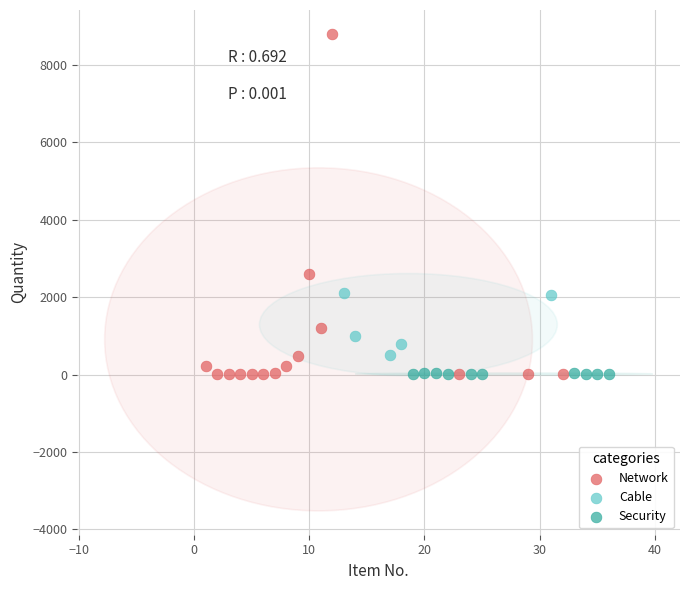

Which series reaches the maximum Y coordinate?

Network